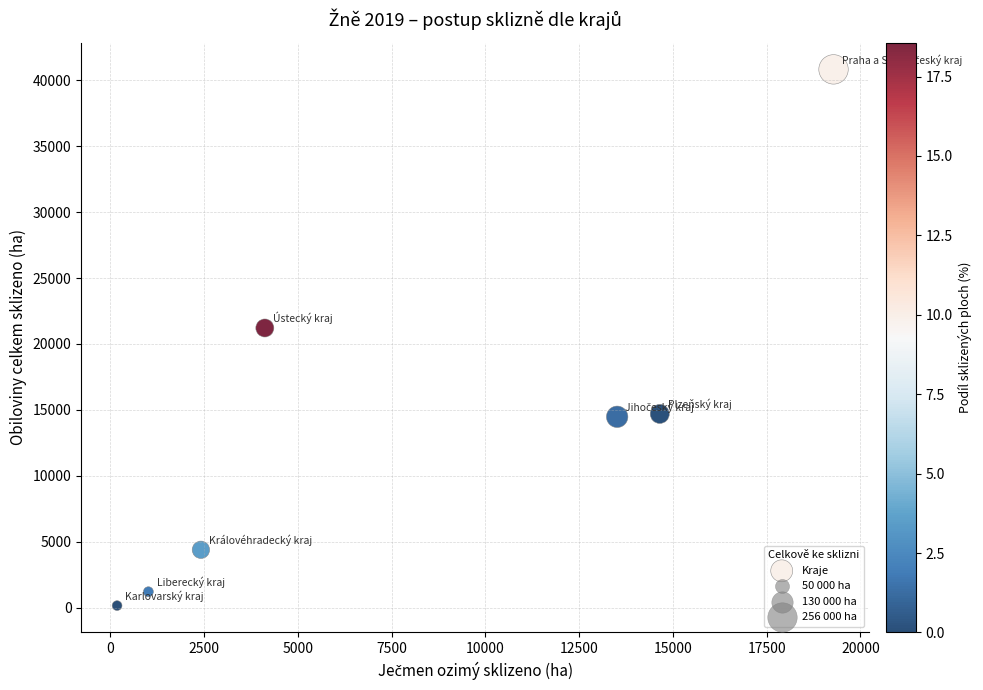

What is the average X value?

7881.7